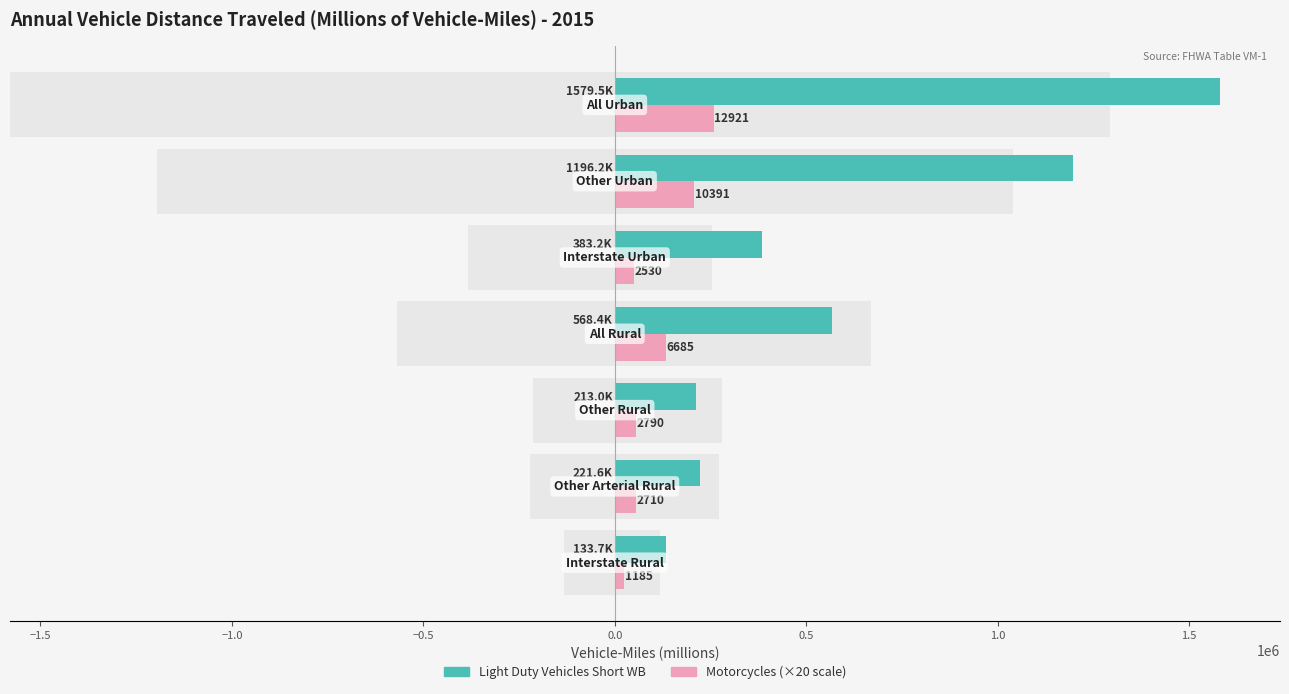

Rank the series by their maximum value, from lowest to highest.

Motorcycles (×20), Light Duty Vehicles Short WB